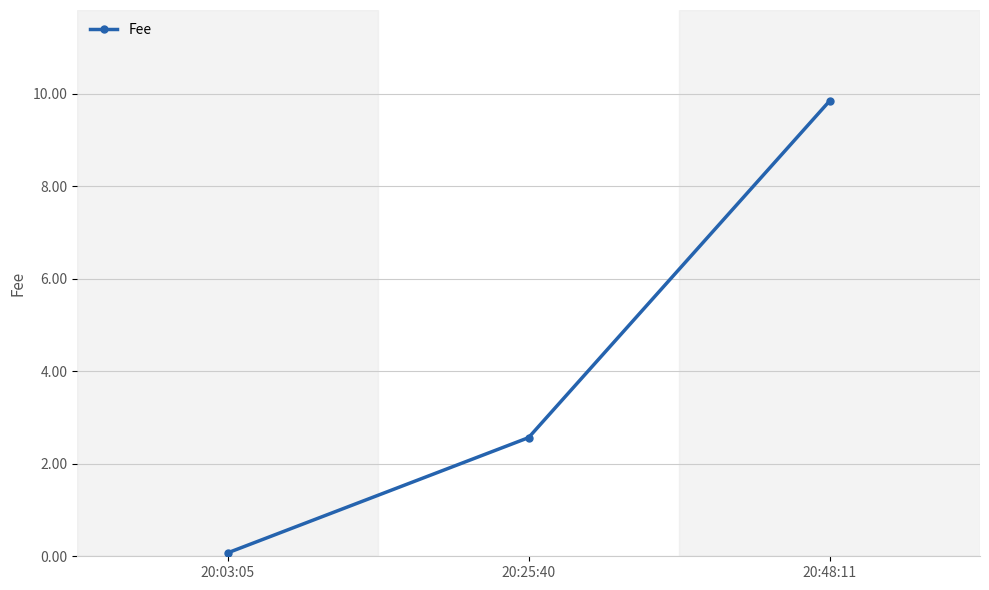

Reading left to right, what are all the values shown in this chart?

0.1	2.6	9.8